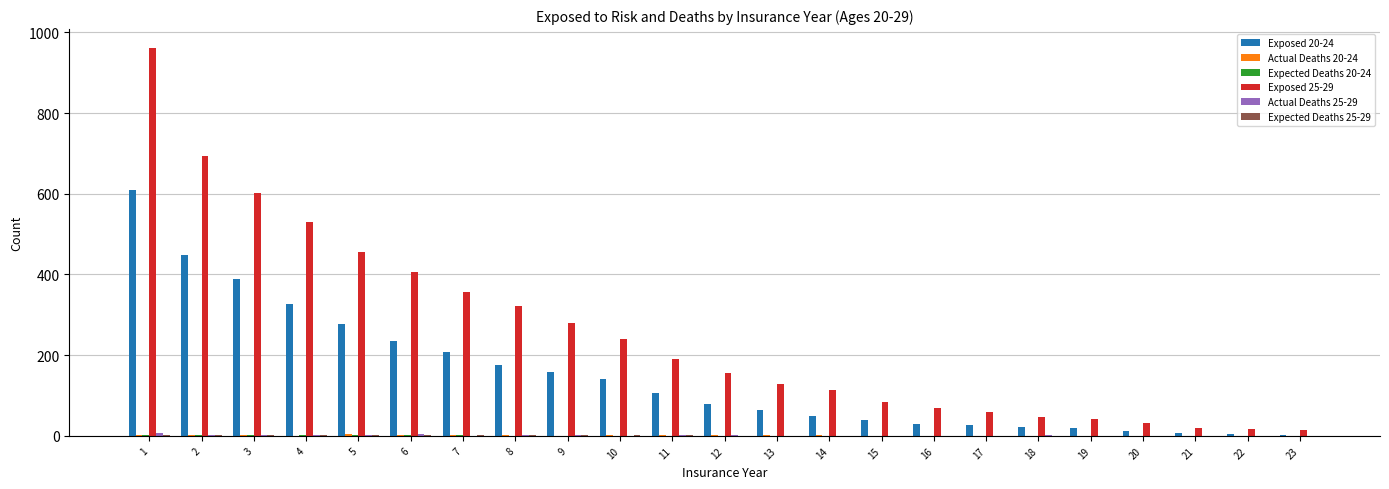

Are the bars grouped side by side (vs. stacked)?

Yes